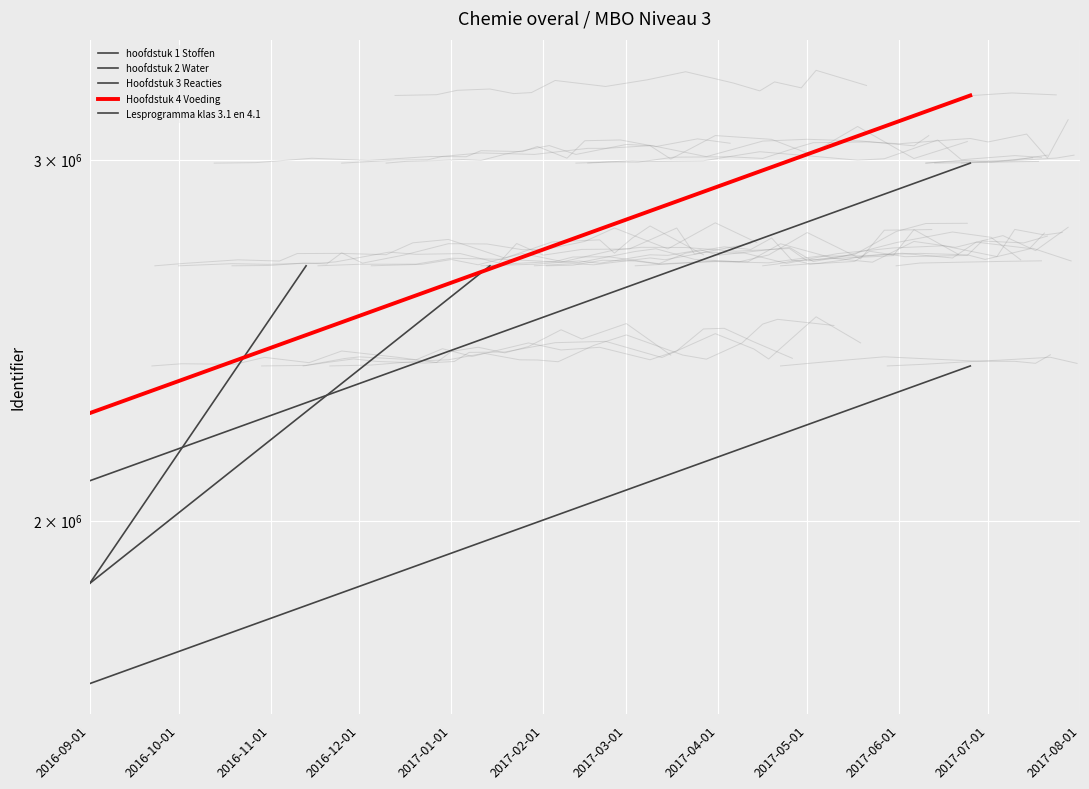

Reading left to right, extract all data points from this chart.

hoofdstuk 1 Stoffen: 1863850.8	2662644.0
hoofdstuk 2 Water: 1863851.5	2662645.0
Hoofdstuk 3 Reacties: 2091597.9	2987997.0
Hoofdstuk 4 Voeding: 2256655.1	3223793.0
Lesprogramma klas 3.1 en 4.1: 1665647.9	2379497.0